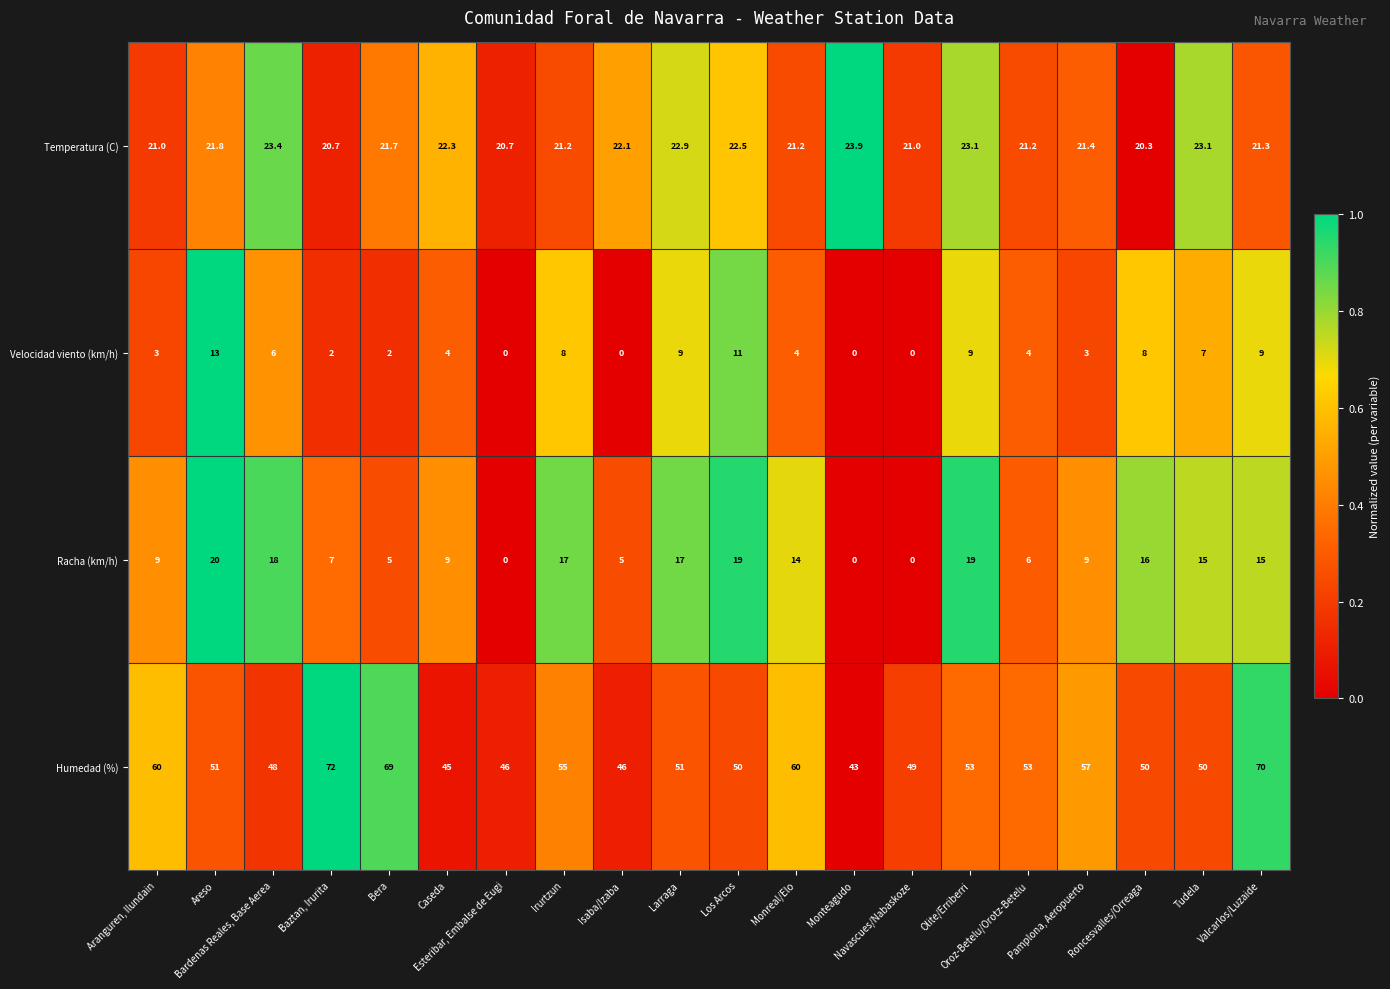

At which category is the sum across all series the highest?

Valcarlos/Luzaide